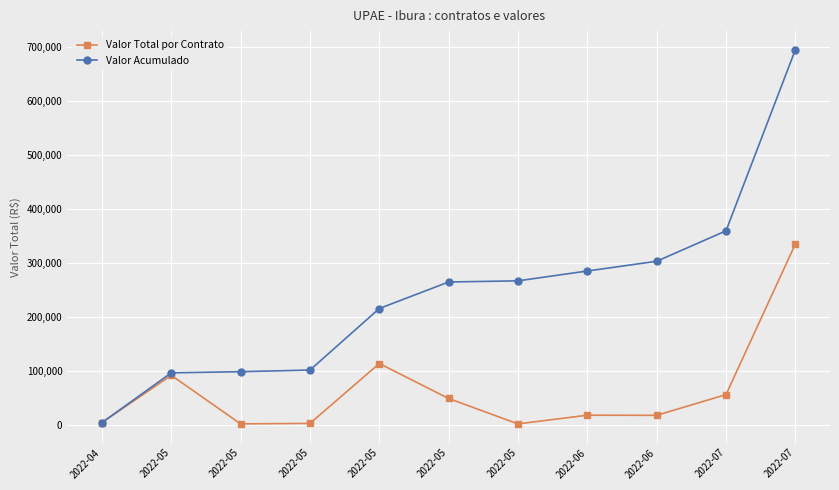

Between 2022-05 and 2022-05, which series saw the biggest shift?

Valor Acumulado